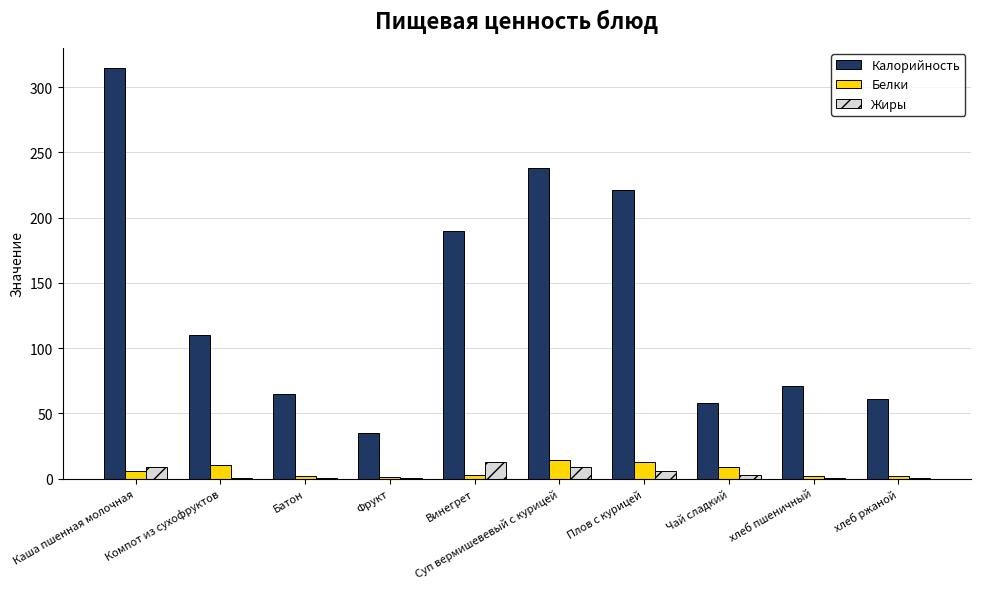

Which series has the largest range (max minus min)?

Калорийность